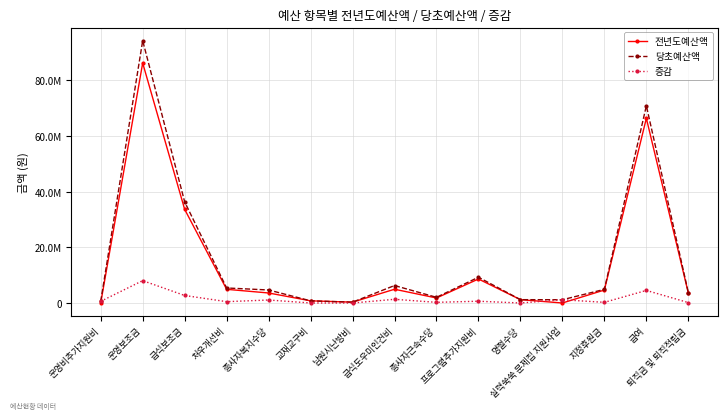

Is it true that 증감 equals 0 at 남원시난방비?

True